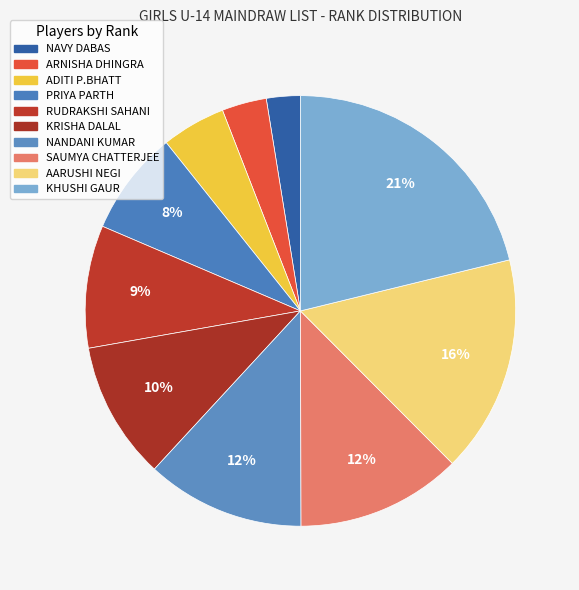

True or false: AARUSHI NEGI accounts for 16% of the total.

True